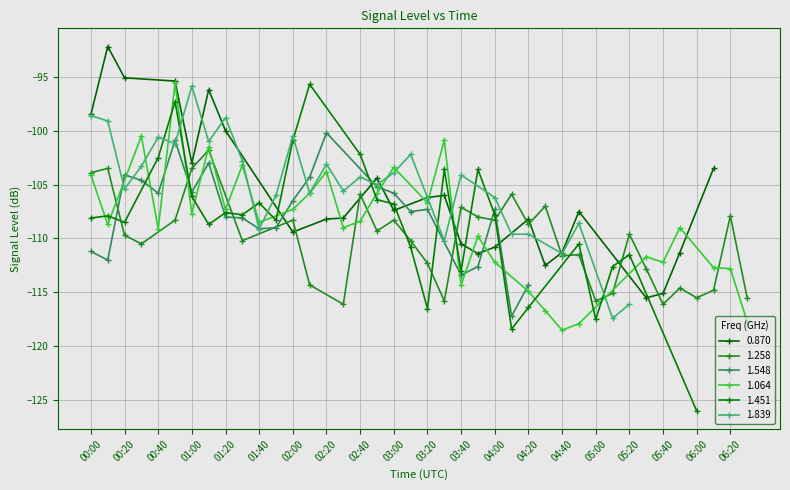

What position from the right is 05:40?

6